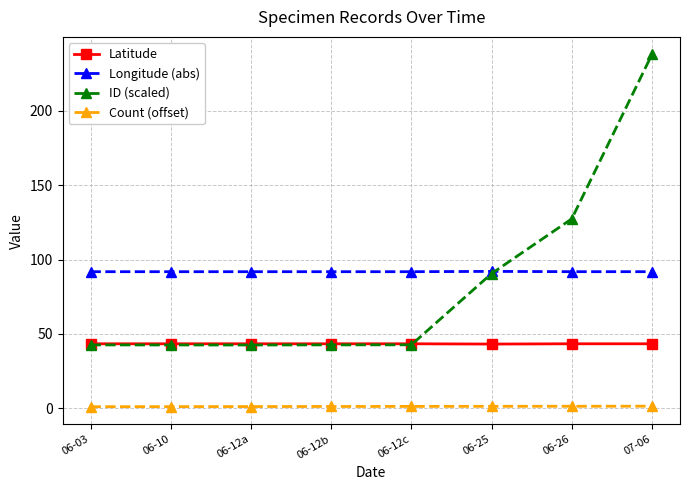

Does the chart display data point markers on the line(s)?

Yes